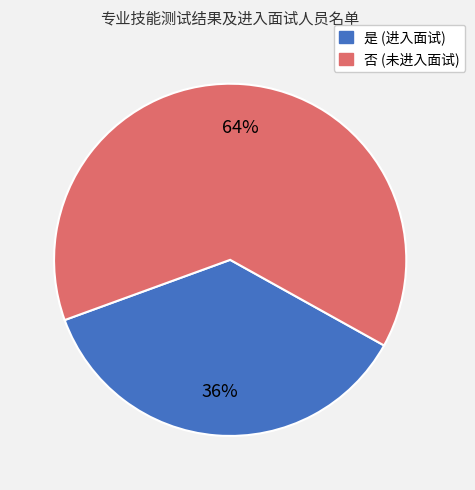

To the nearest percent, what is the combined percentage of 否 and 是?

100%